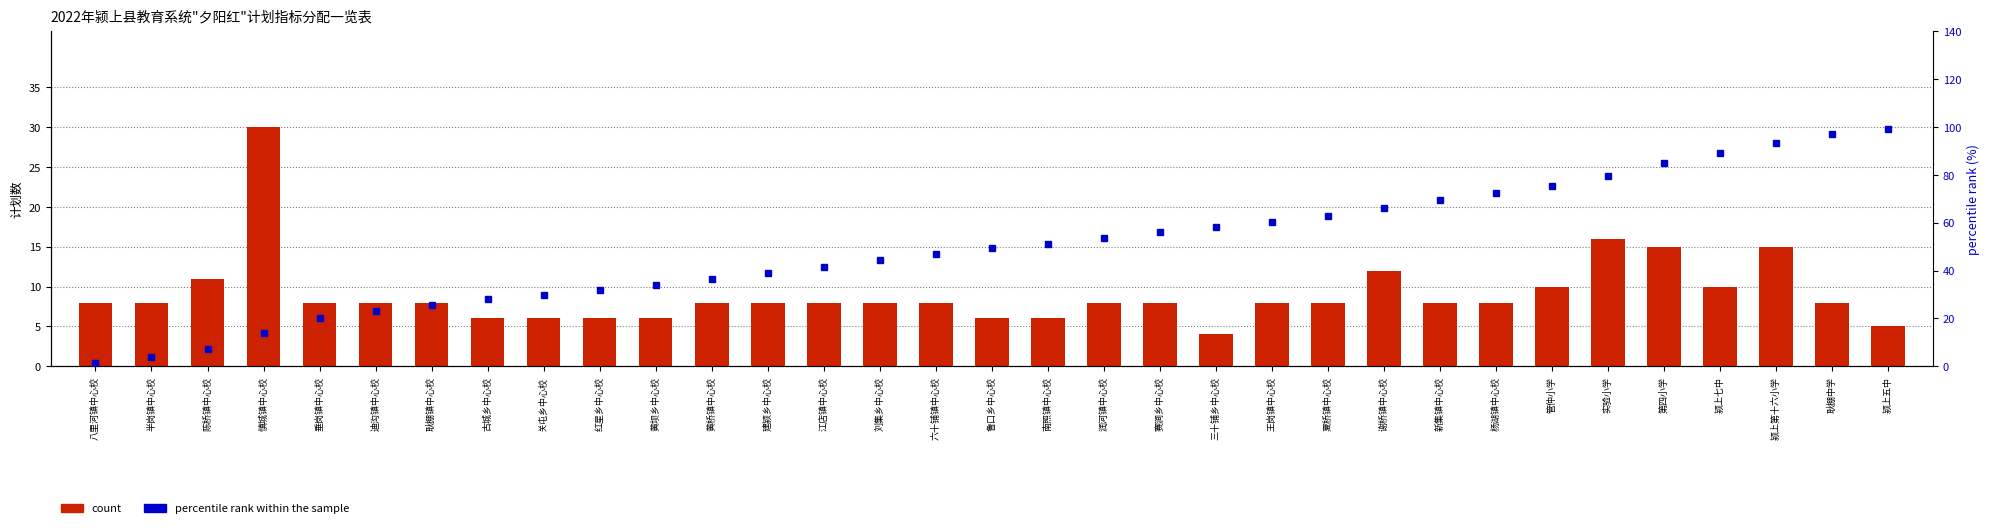

How many values in the percentile rank within the sample series are below 49?

16